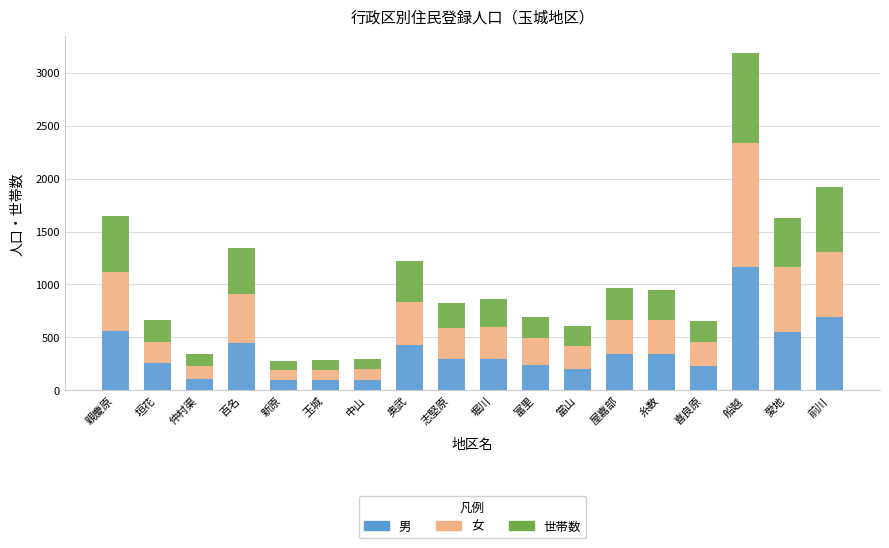

What are all the series names shown in the legend?

男, 女, 世帯数